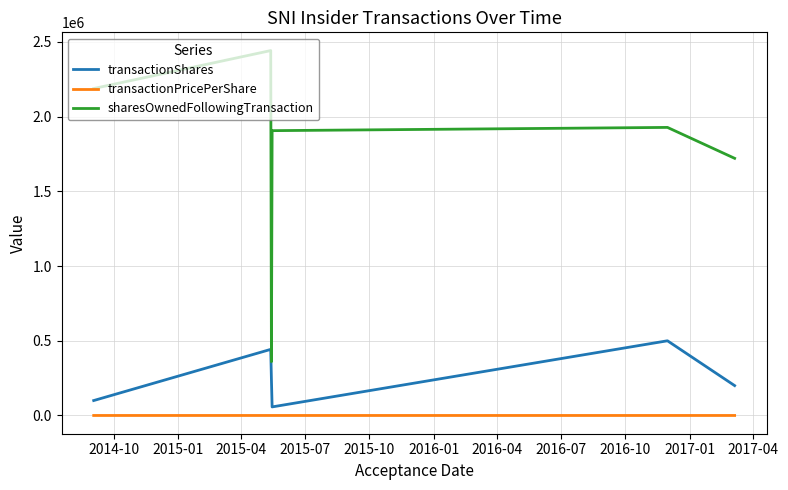

True or false: transactionShares and sharesOwnedFollowingTransaction intersect in this chart.

False